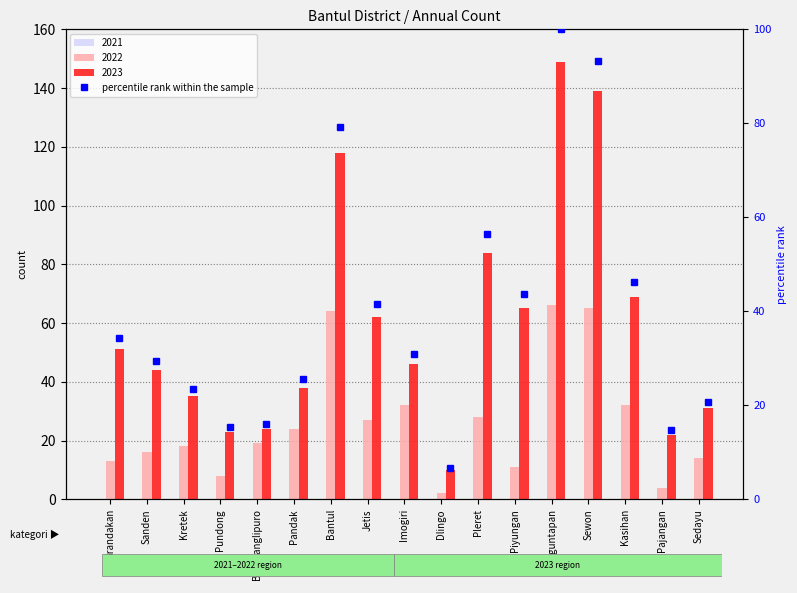

What is the sum of all values?

677.9